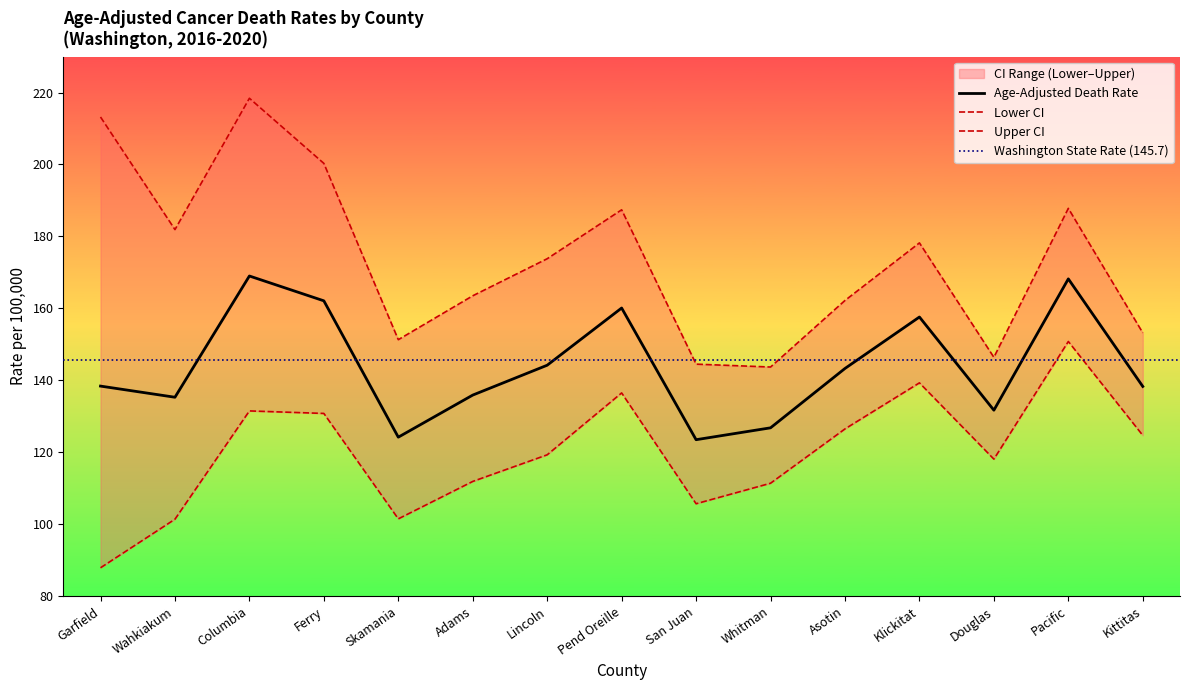

True or false: Age-Adjusted Death Rate and Lower CI intersect in this chart.

False